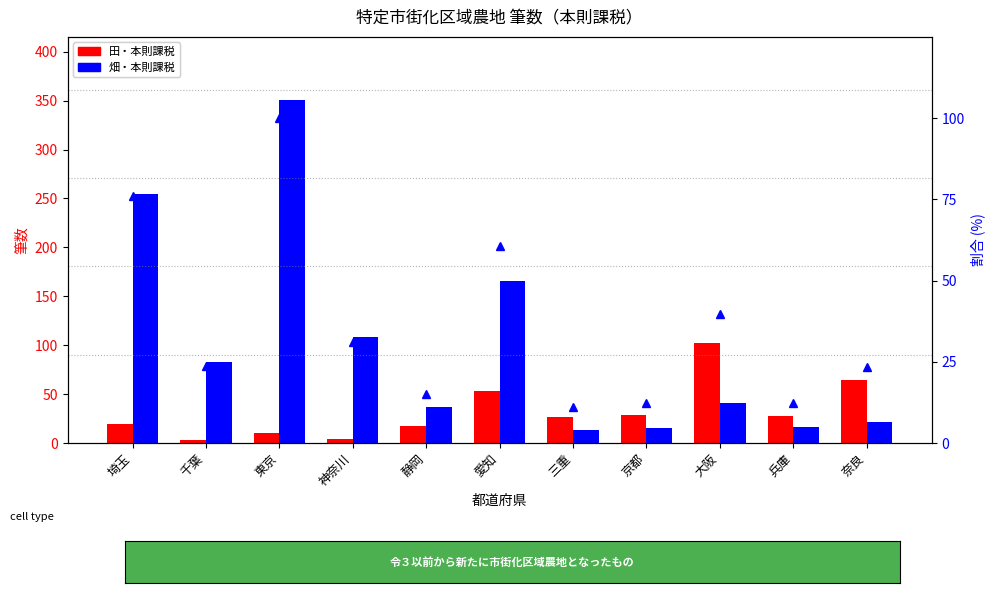

At how many categories does at least one series exceed 320?

1